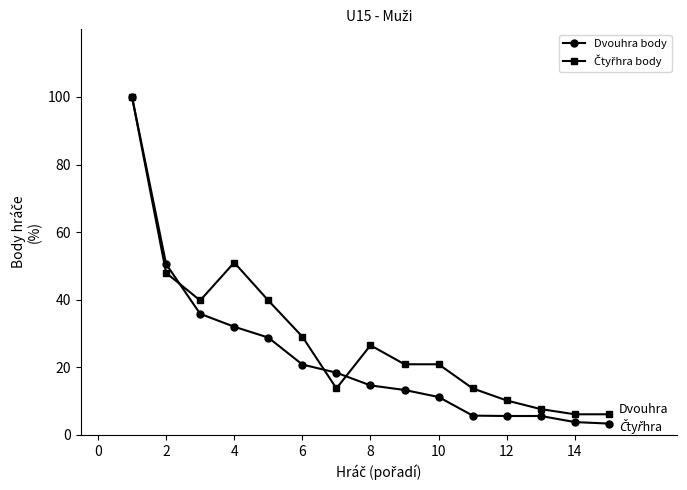

What is the minimum value shown in the chart?

3.4